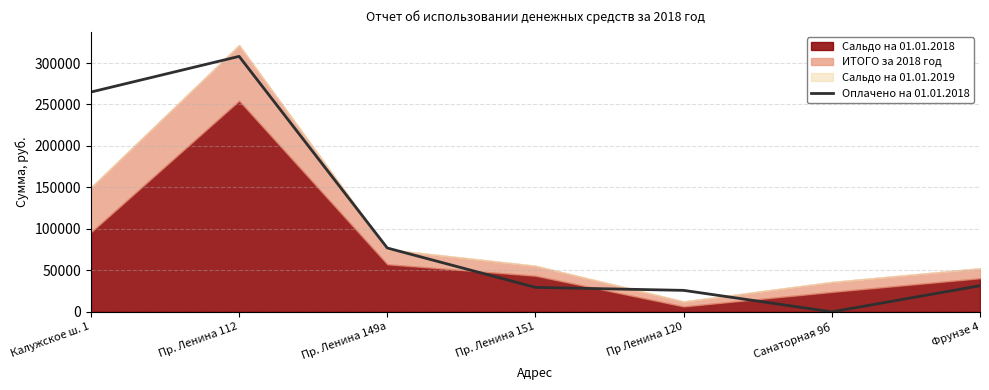

Approximately how many times larger is the value at Пр. Ленина 149а compared to Фрунзе 4?

2.4